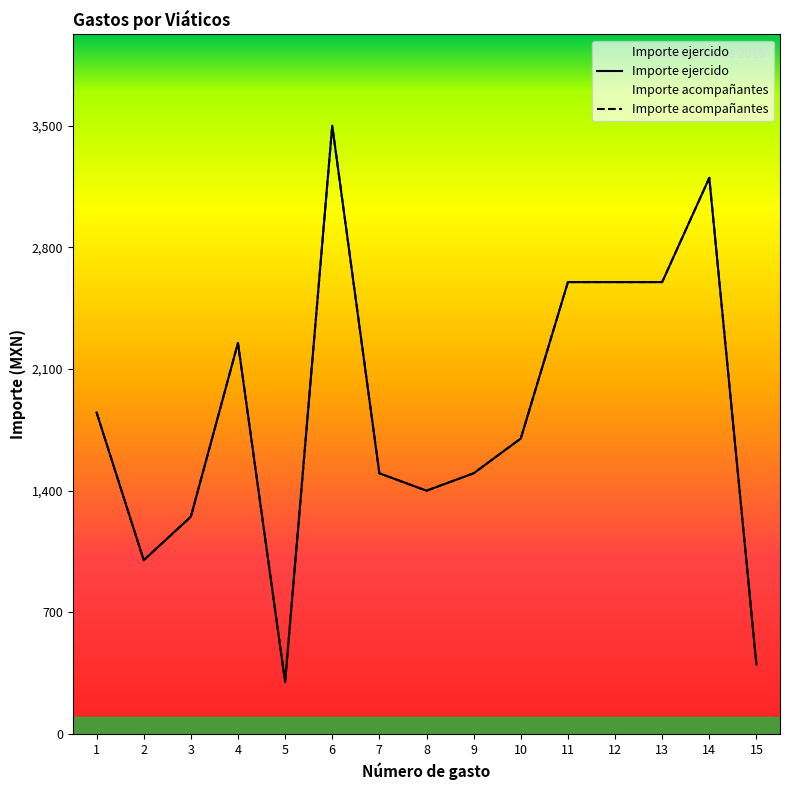

At which category does the chart reach its minimum across all series?

5